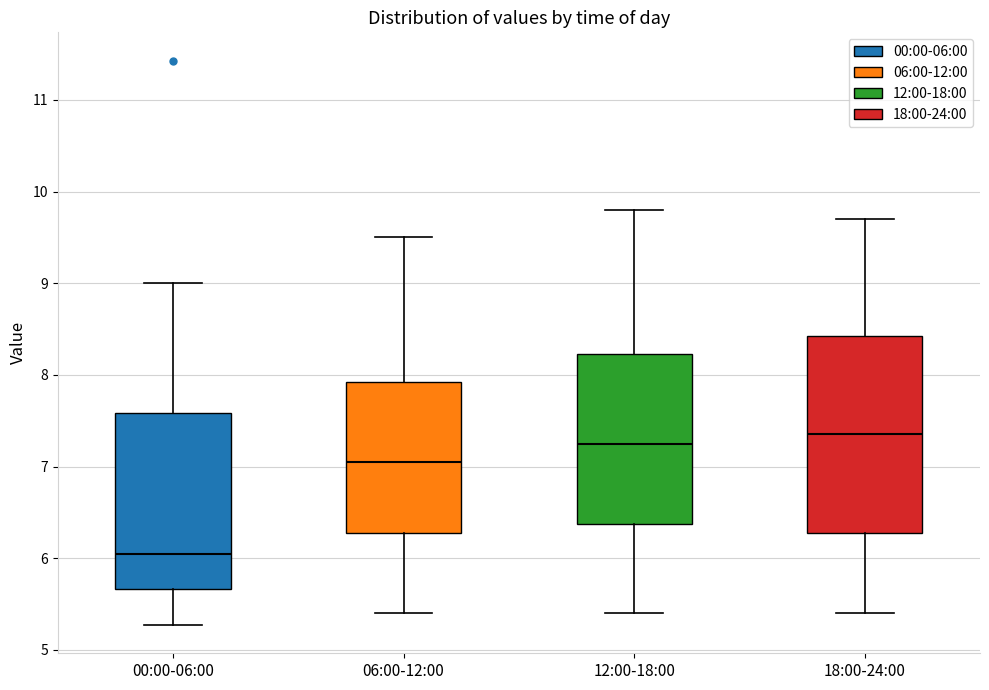

Reading left to right, transcribe this box plot: for each box, give where its median line is, the range the box spans, and where its two whiskers end, as read against the y-axis. The values are not printed on the chart, so give them approximately, as read against the axis.

00:00-06:00: median 6.1, box 5.7 to 7.6, whiskers 5.3 to 9.0
06:00-12:00: median 7.1, box 6.3 to 7.9, whiskers 5.4 to 9.5
12:00-18:00: median 7.3, box 6.4 to 8.2, whiskers 5.4 to 9.8
18:00-24:00: median 7.4, box 6.3 to 8.4, whiskers 5.4 to 9.7